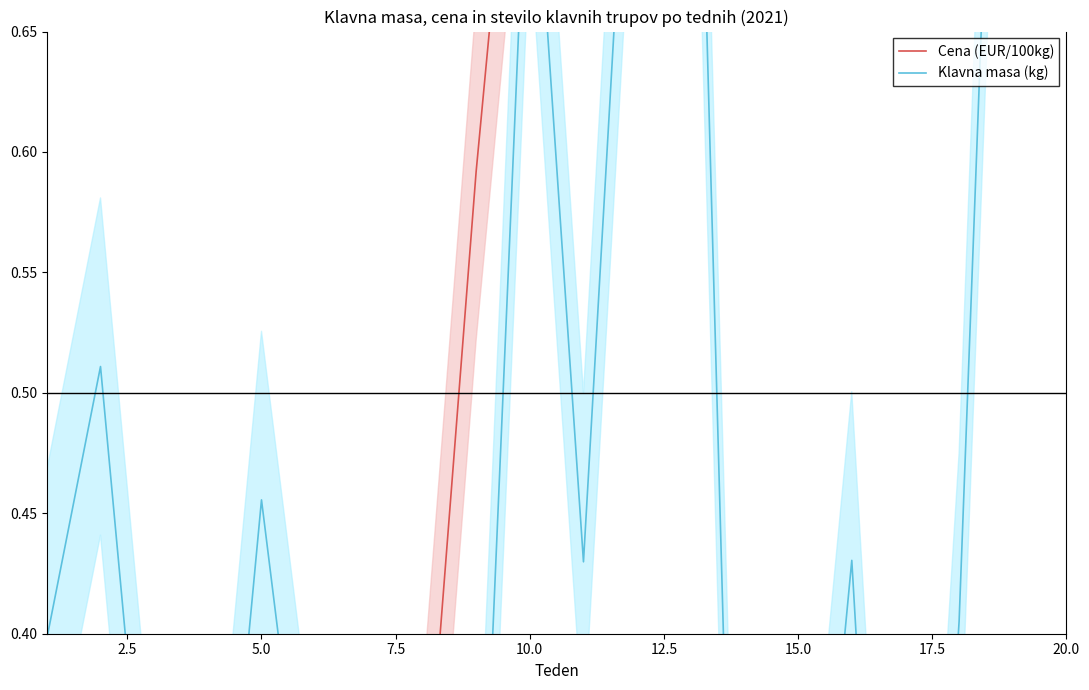

True or false: Klavna masa (kg) has more than 2 interior local peaks.

True